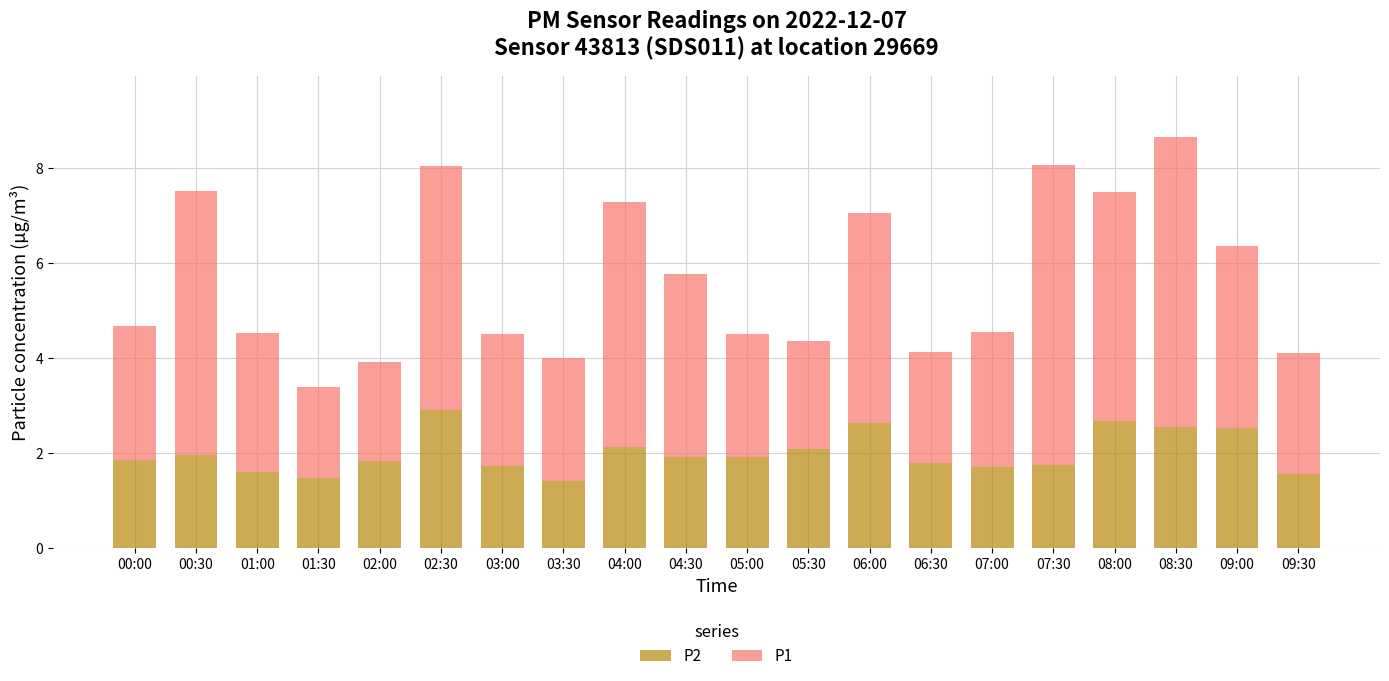

At which category is the sum across all series the highest?

08:30